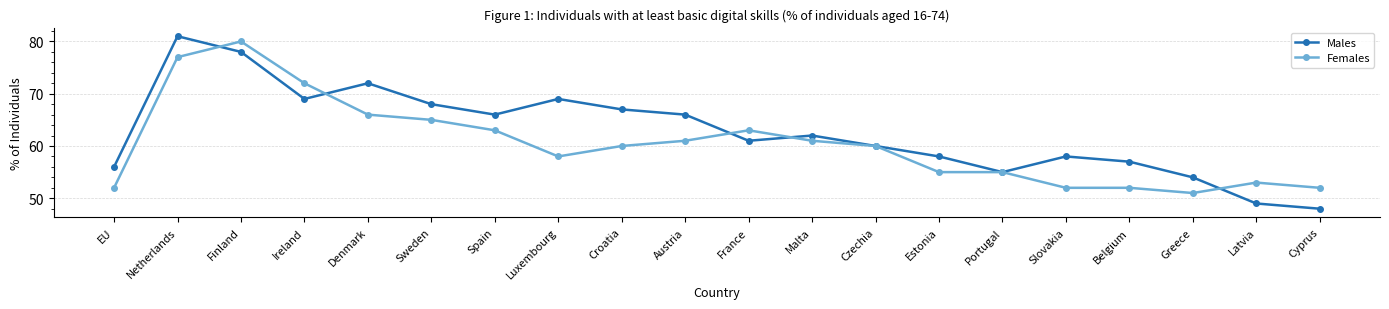

Is the value of Males at Portugal greater than the value of Females at Netherlands?

No